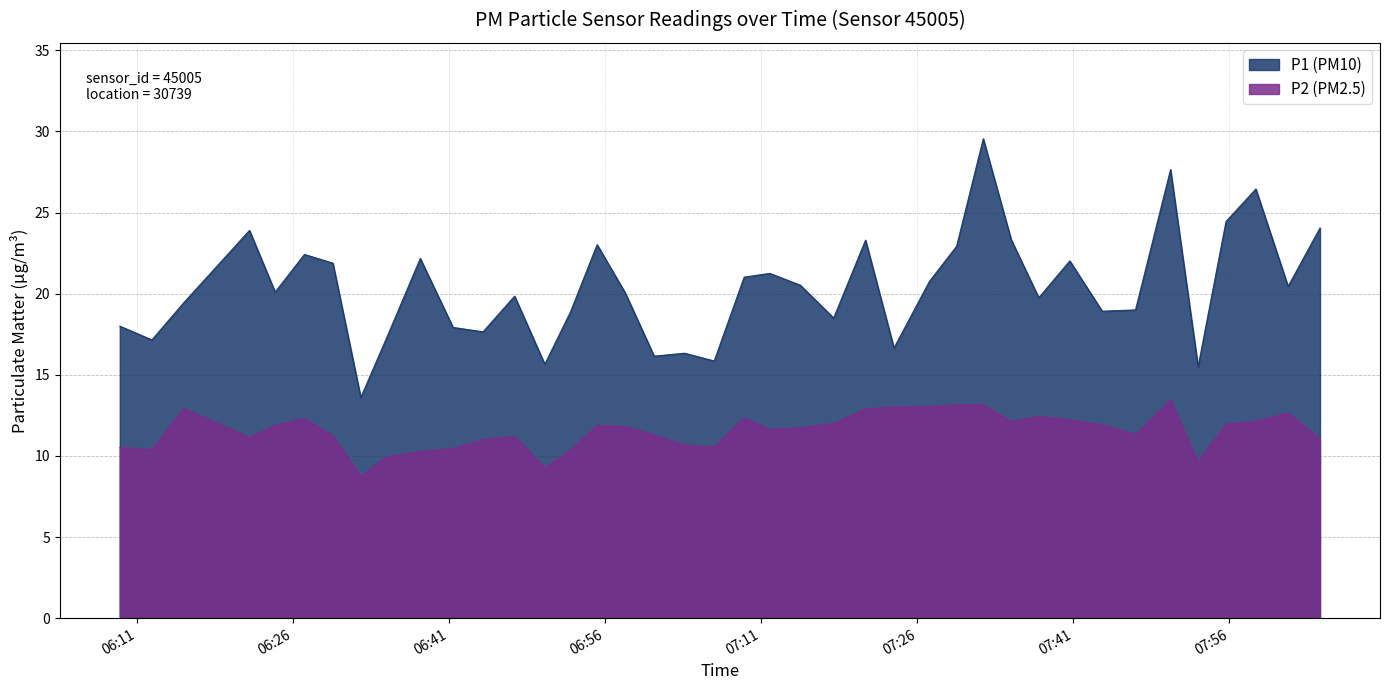

What is the sum of all P2 values?

461.9